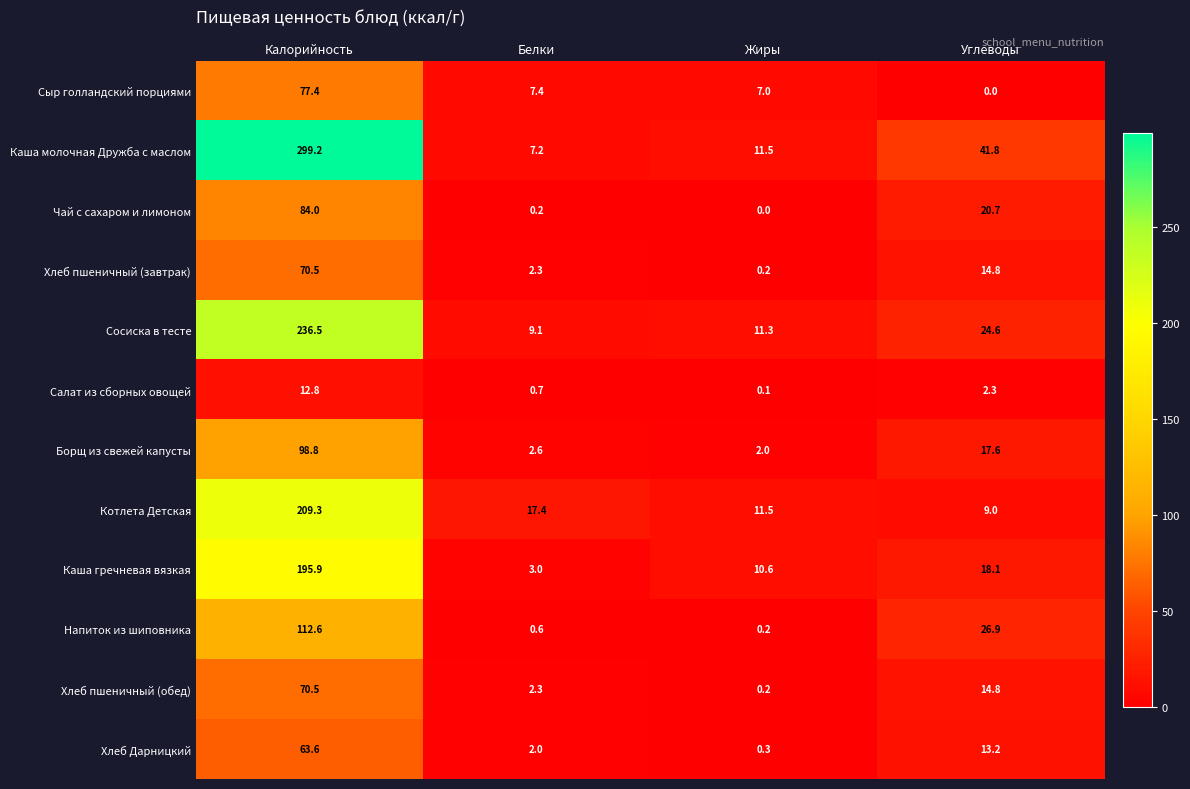

What is the difference between the highest and lowest values at Калорийность?

286.4